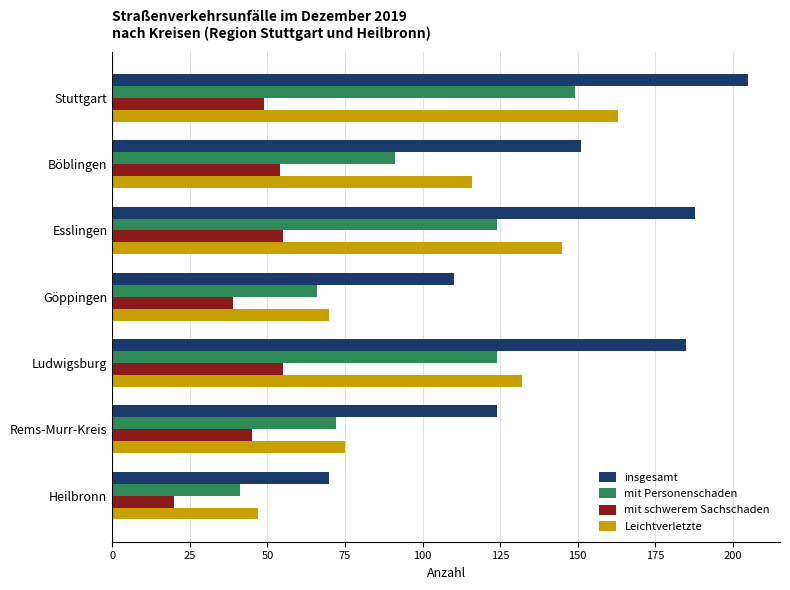

What is the sum of all Leichtverletzte values?

748